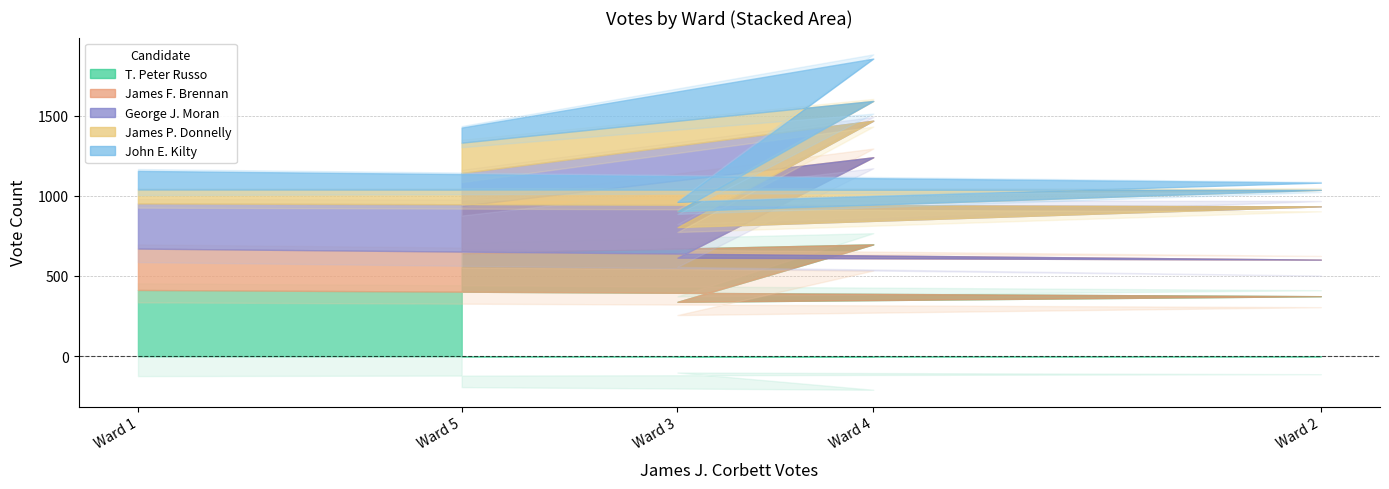

What are all the series names shown in the legend?

T. Peter Russo, James F. Brennan, George J. Moran, James P. Donnelly, John E. Kilty